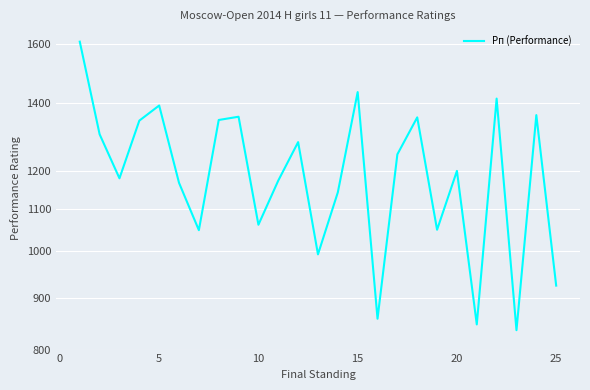

Is it true that the value at 10 is 1916?

False